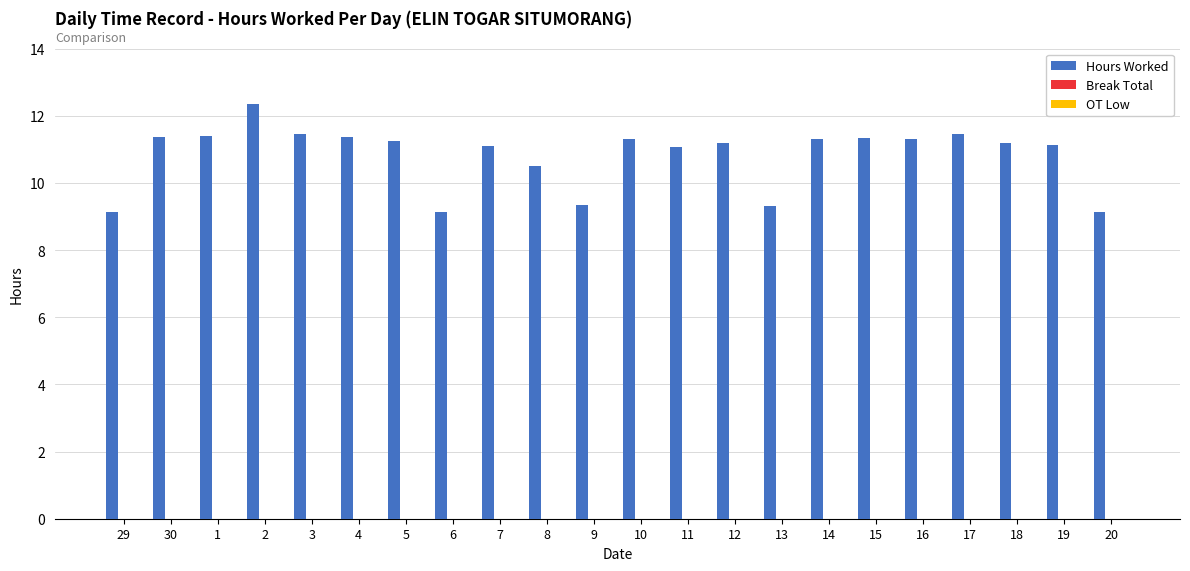

What is the label of the 19th bar from the left?

17